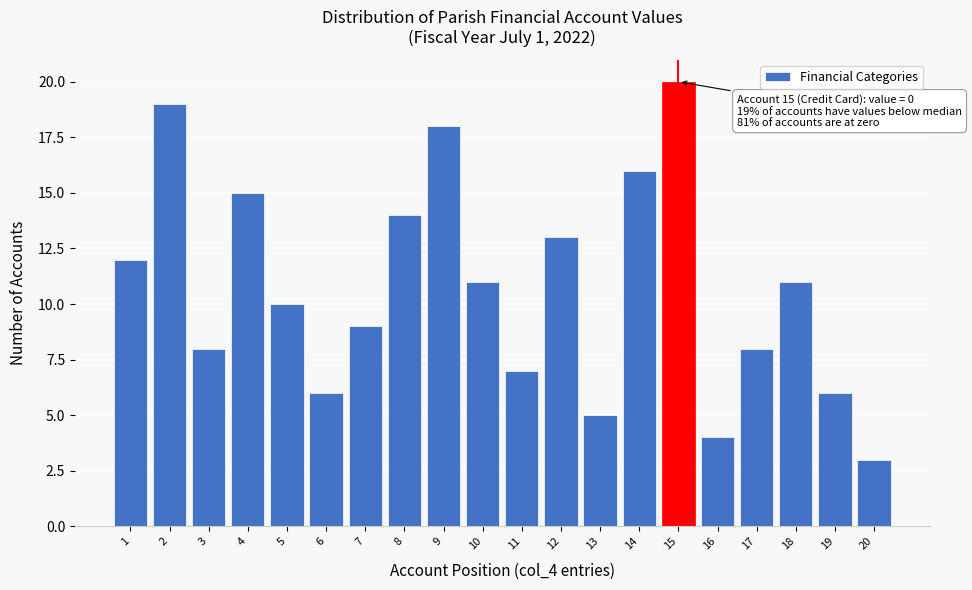

Reading right to left, transcribe all the data shown in this chart.

20=3	19=6	18=11	17=8	16=4	15=20	14=16	13=5	12=13	11=7	10=11	9=18	8=14	7=9	6=6	5=10	4=15	3=8	2=19	1=12